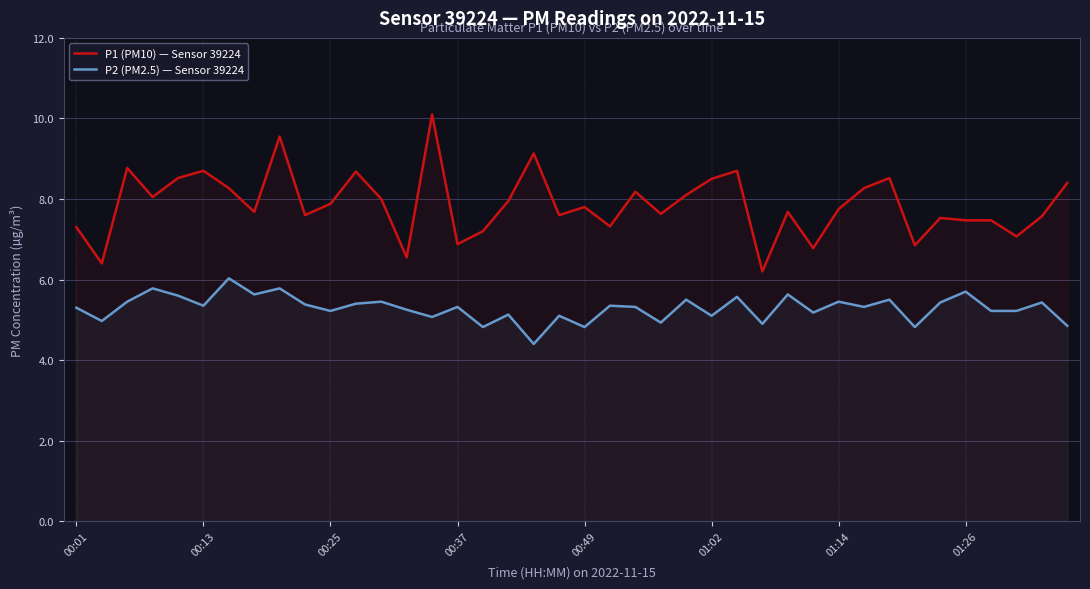

True or false: P1 (PM10) — Sensor 39224 and P2 (PM2.5) — Sensor 39224 intersect in this chart.

False